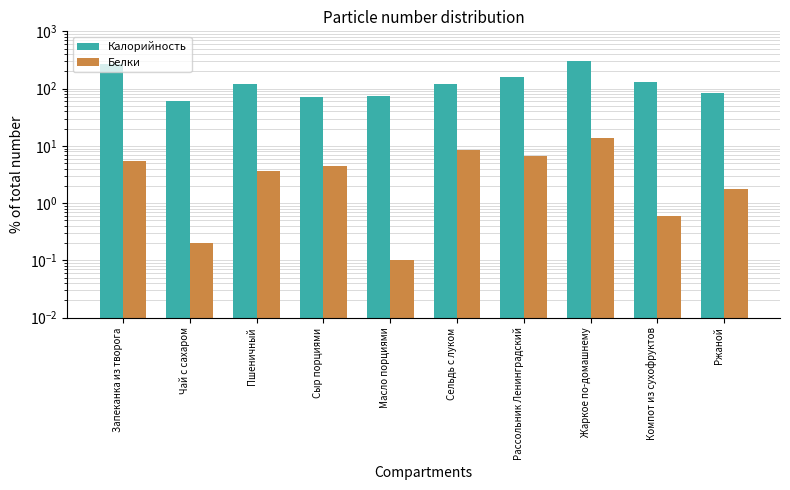

What is the difference between the maximum and minimum values in the Белки series?

13.6